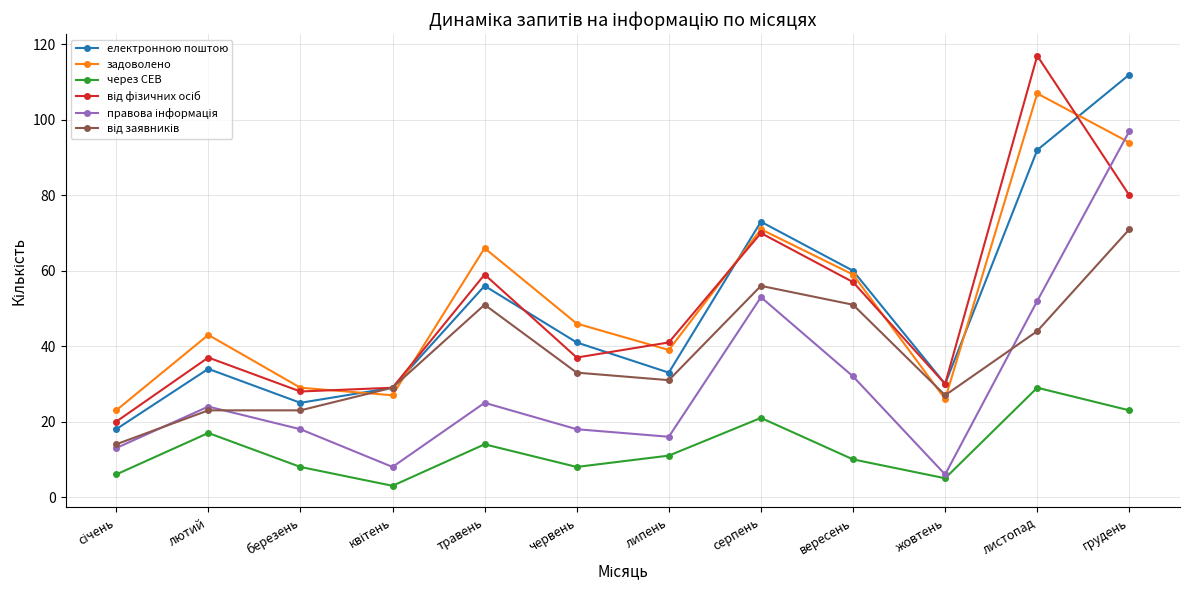

What is the spread (max minus min) of values at лютий?

26